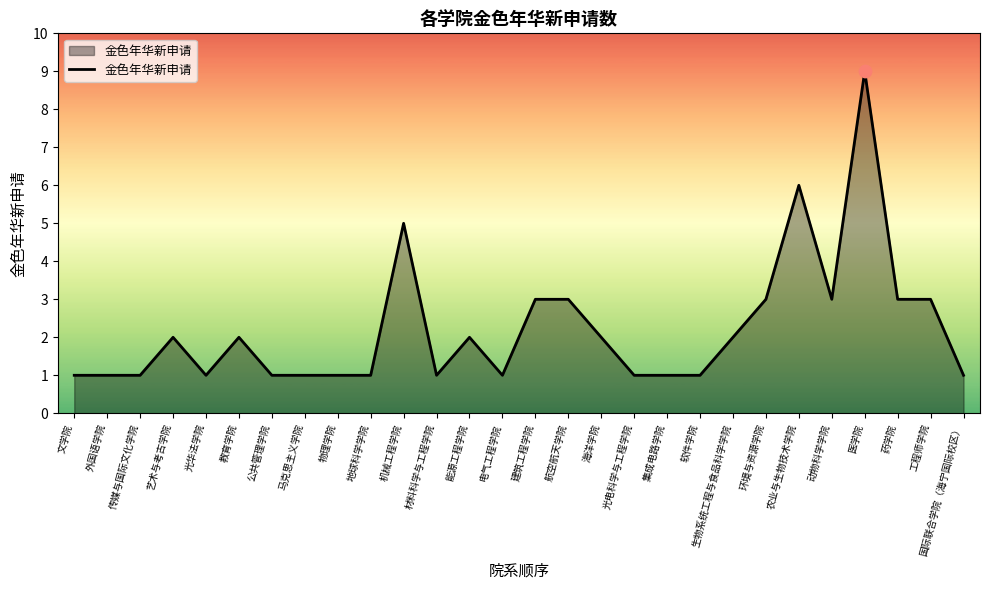

Between 教育学院 and 集成电路学院, which is larger?

教育学院